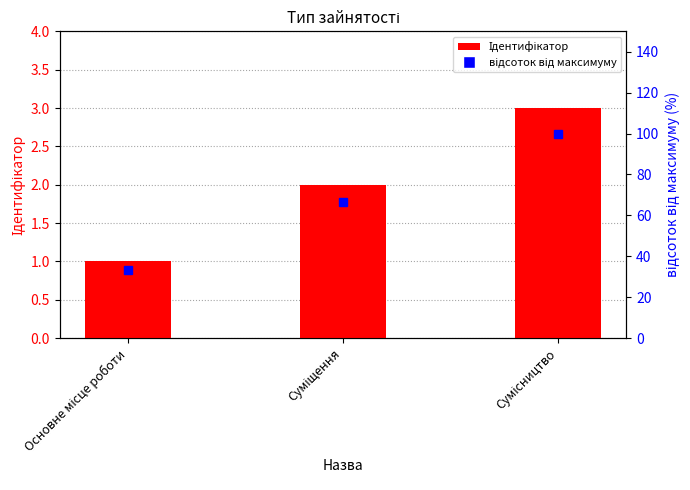

How many values in the Ідентифікатор series are below 2?

1